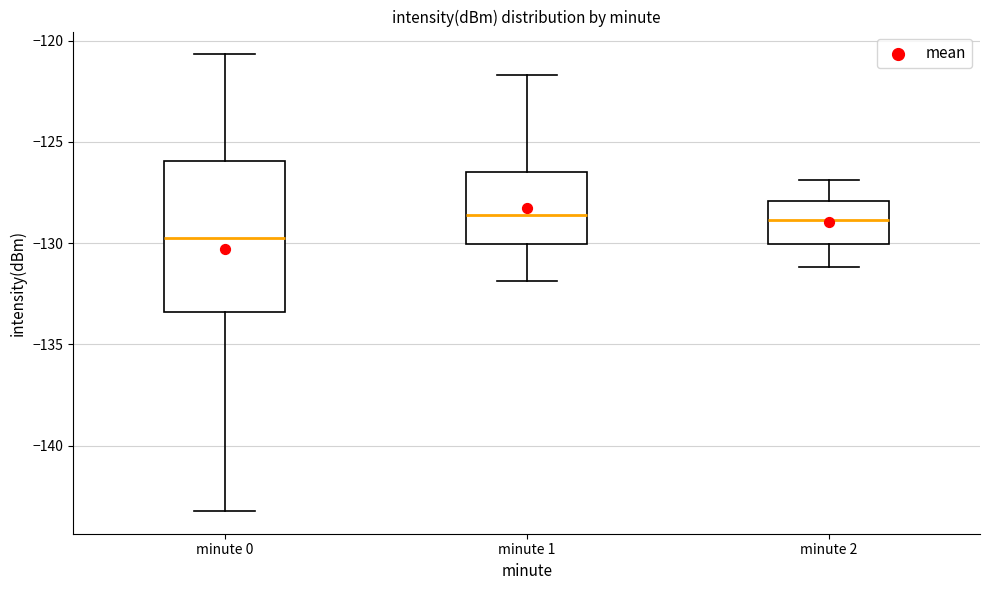

Reading left to right, transcribe this box plot: for each box, give where its median line is, the range the box spans, and where its two whiskers end, as read against the y-axis. The values are not printed on the chart, so give them approximately, as read against the axis.

minute 0: median -130.0, box -133.5 to -126.0, whiskers -143.0 to -120.5
minute 1: median -128.5, box -130.0 to -126.5, whiskers -132.0 to -121.5
minute 2: median -129.0, box -130.0 to -128.0, whiskers -131.0 to -127.0